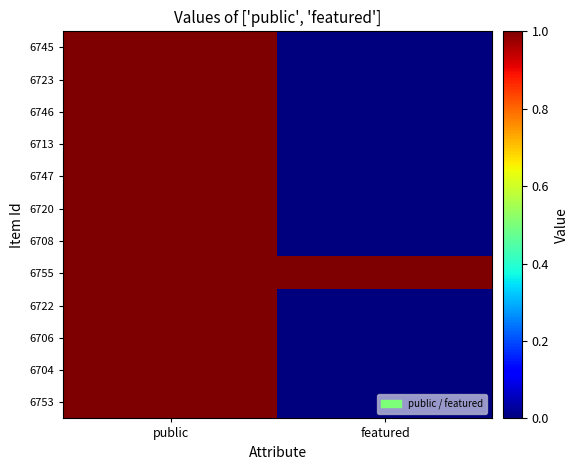

Reading left to right, transcribe all the data shown in this chart.

6745: public=1	featured=0
6723: public=1	featured=0
6746: public=1	featured=0
6713: public=1	featured=0
6747: public=1	featured=0
6720: public=1	featured=0
6708: public=1	featured=0
6755: public=1	featured=1
6722: public=1	featured=0
6706: public=1	featured=0
6704: public=1	featured=0
6753: public=1	featured=0